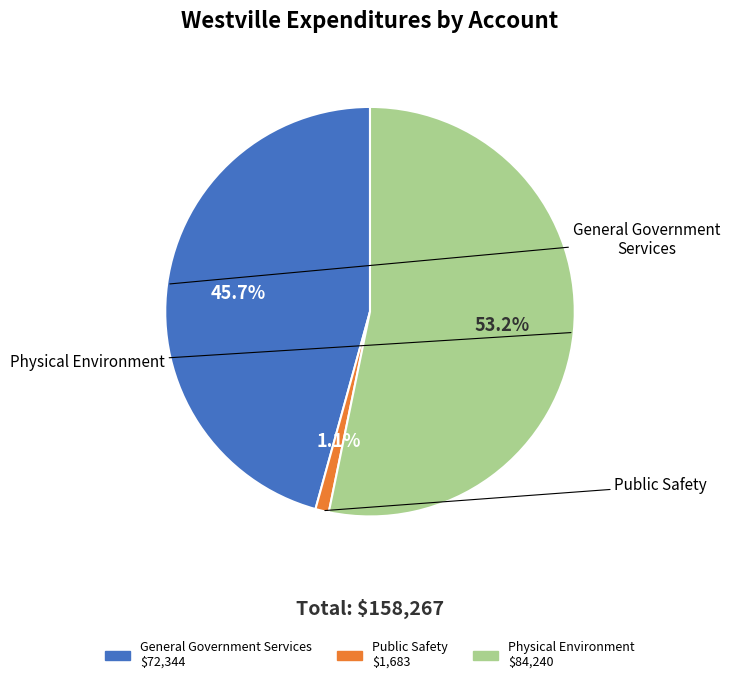

Which slice is the largest?

Physical Environment